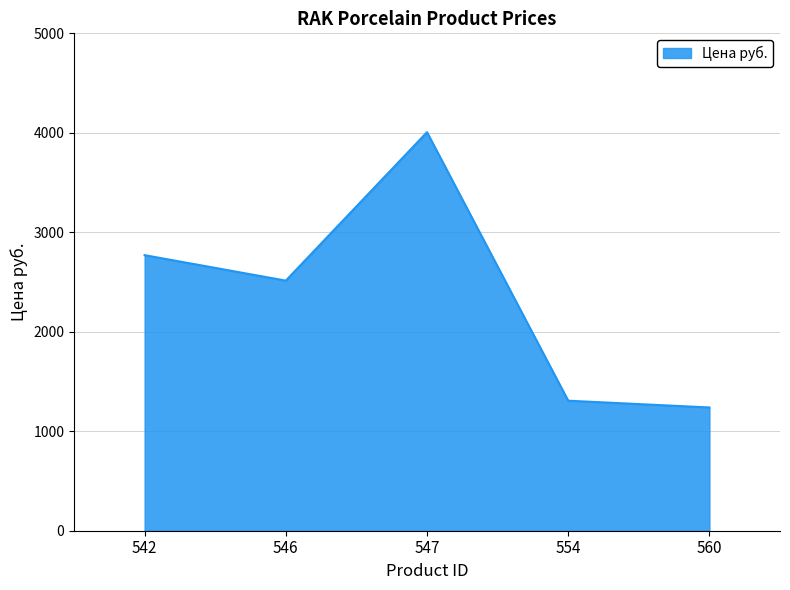

Reading right to left, extract all data points from this chart.

1239	1307	4006	2514	2770